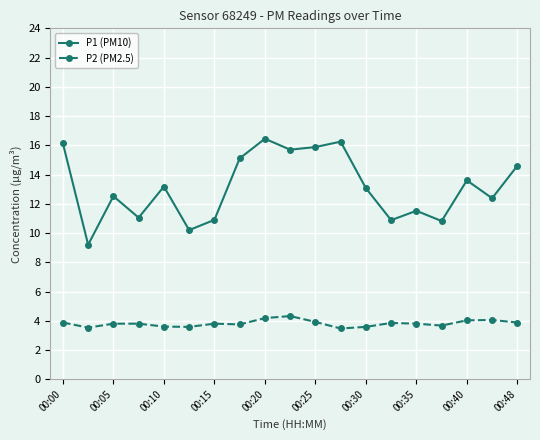

Count the number of categories in the chart.

19